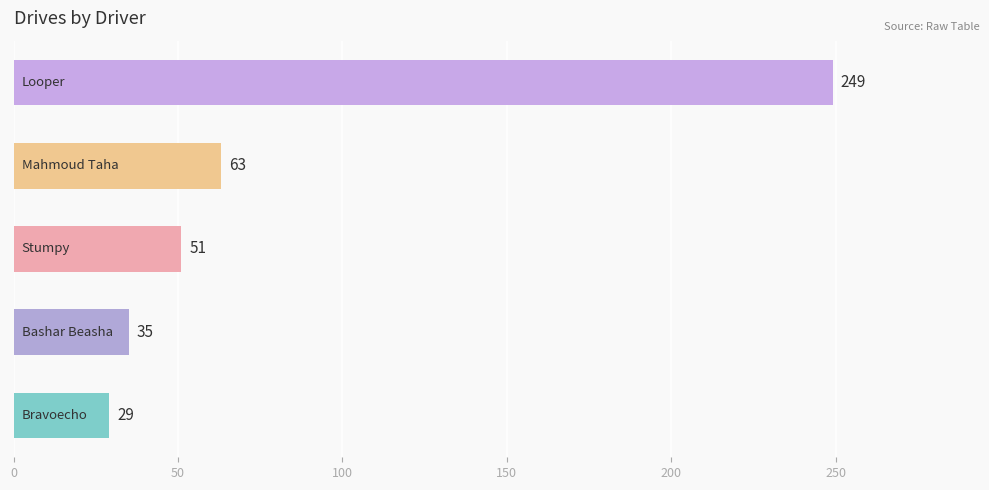

What is the sum of all values?

427